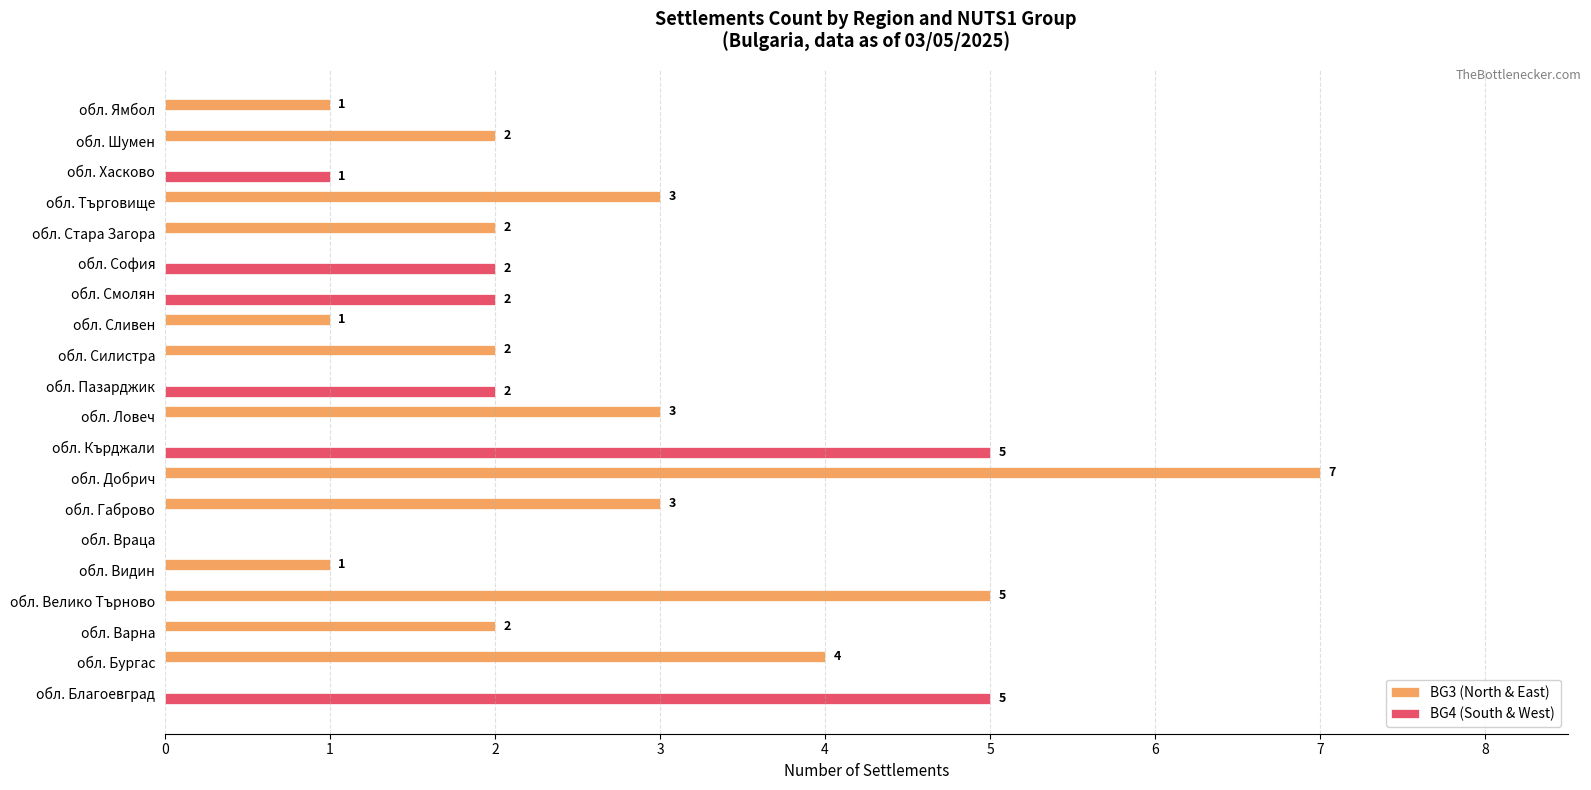

Is the value of BG3 (North & East) at обл. Добрич greater than the value of BG4 (South & West) at обл. Сливен?

Yes